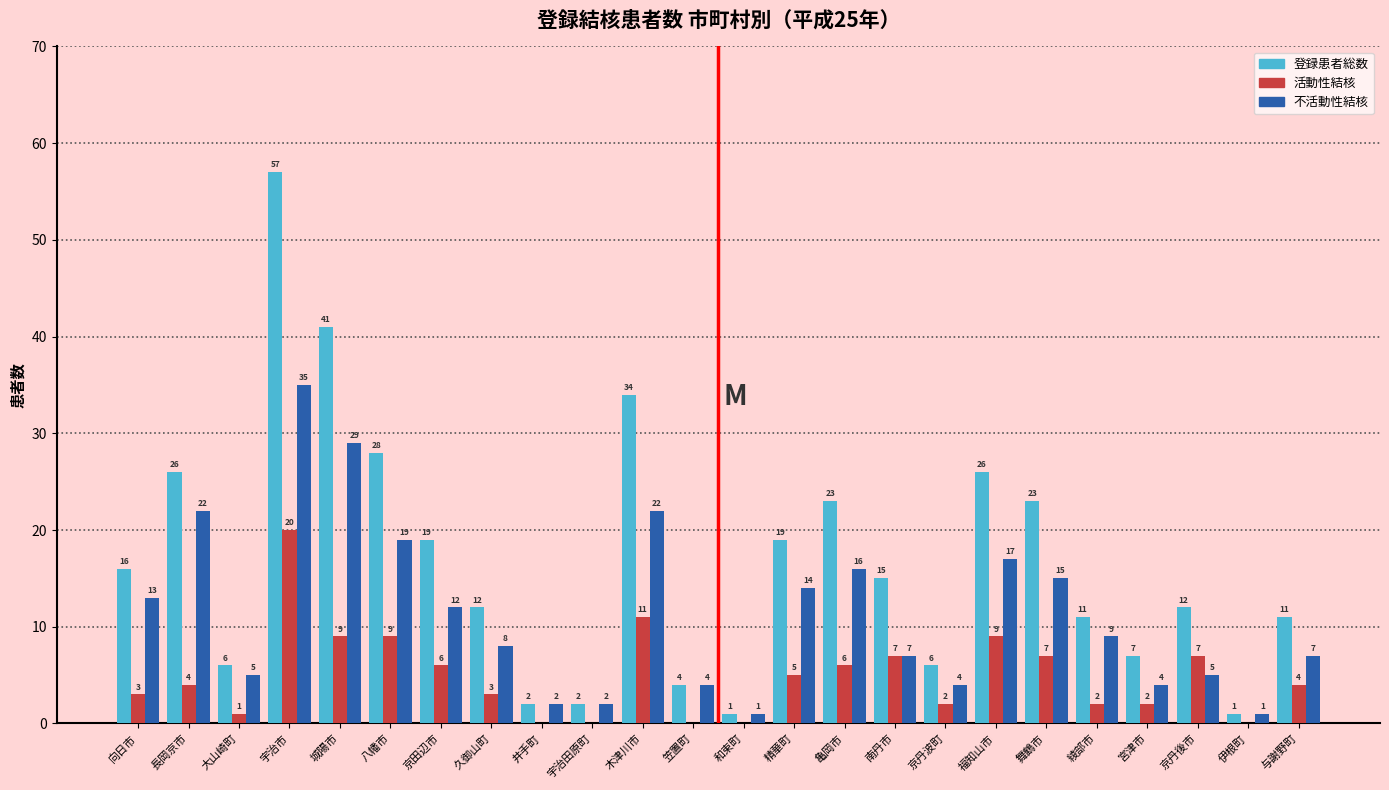

Reading left to right, list all the values displayed in this chart.

登録患者総数: 向日市=16	長岡京市=26	大山崎町=6	宇治市=57	城陽市=41	八幡市=28	京田辺市=19	久御山町=12	井手町=2	宇治田原町=2	木津川市=34	笠置町=4	和束町=1	精華町=19	亀岡市=23	南丹市=15	京丹波町=6	福知山市=26	舞鶴市=23	綾部市=11	宮津市=7	京丹後市=12	伊根町=1	与謝野町=11
活動性結核: 向日市=3	長岡京市=4	大山崎町=1	宇治市=20	城陽市=9	八幡市=9	京田辺市=6	久御山町=3	井手町=0	宇治田原町=0	木津川市=11	笠置町=0	和束町=0	精華町=5	亀岡市=6	南丹市=7	京丹波町=2	福知山市=9	舞鶴市=7	綾部市=2	宮津市=2	京丹後市=7	伊根町=0	与謝野町=4
不活動性結核: 向日市=13	長岡京市=22	大山崎町=5	宇治市=35	城陽市=29	八幡市=19	京田辺市=12	久御山町=8	井手町=2	宇治田原町=2	木津川市=22	笠置町=4	和束町=1	精華町=14	亀岡市=16	南丹市=7	京丹波町=4	福知山市=17	舞鶴市=15	綾部市=9	宮津市=4	京丹後市=5	伊根町=1	与謝野町=7